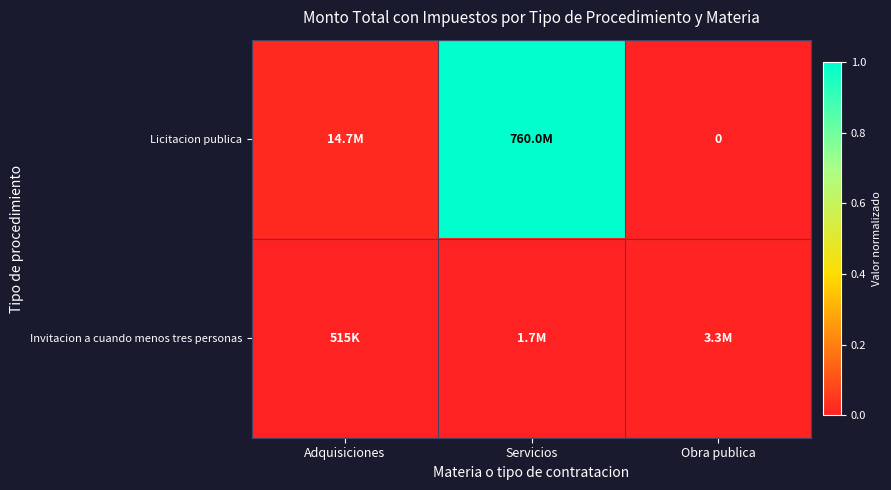

How many distinct data groups are displayed?

2